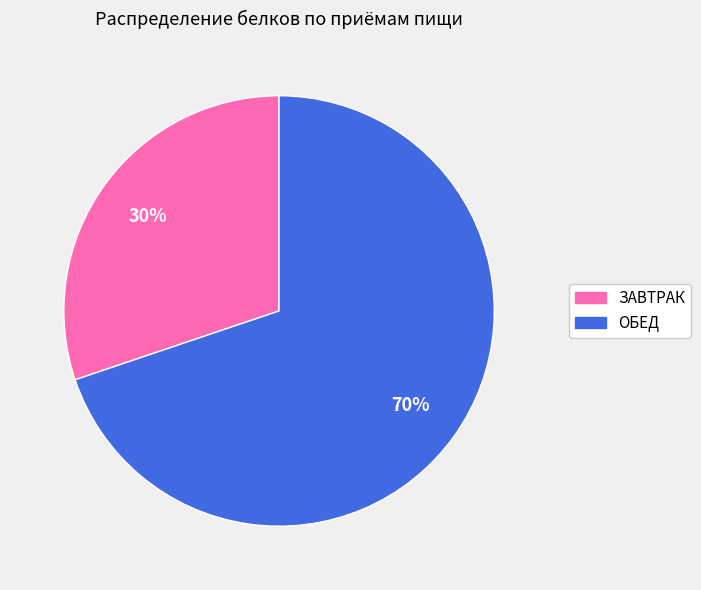

How many segments does this pie chart have?

2